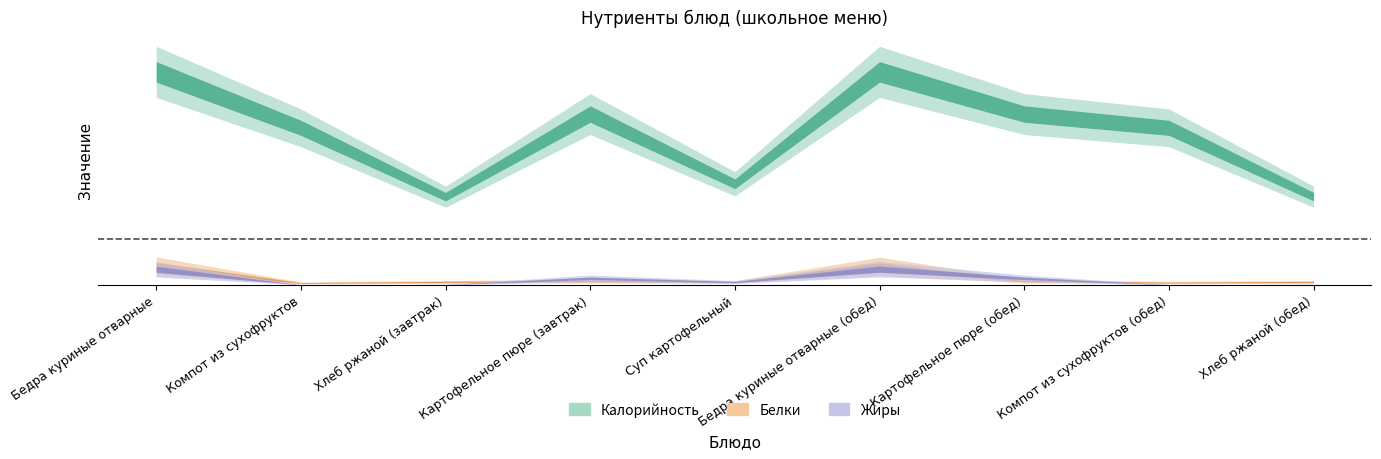

What is the difference between the Жиры values at Хлеб ржаной (обед) and Бедра куриные отварные (обед)?

16.7